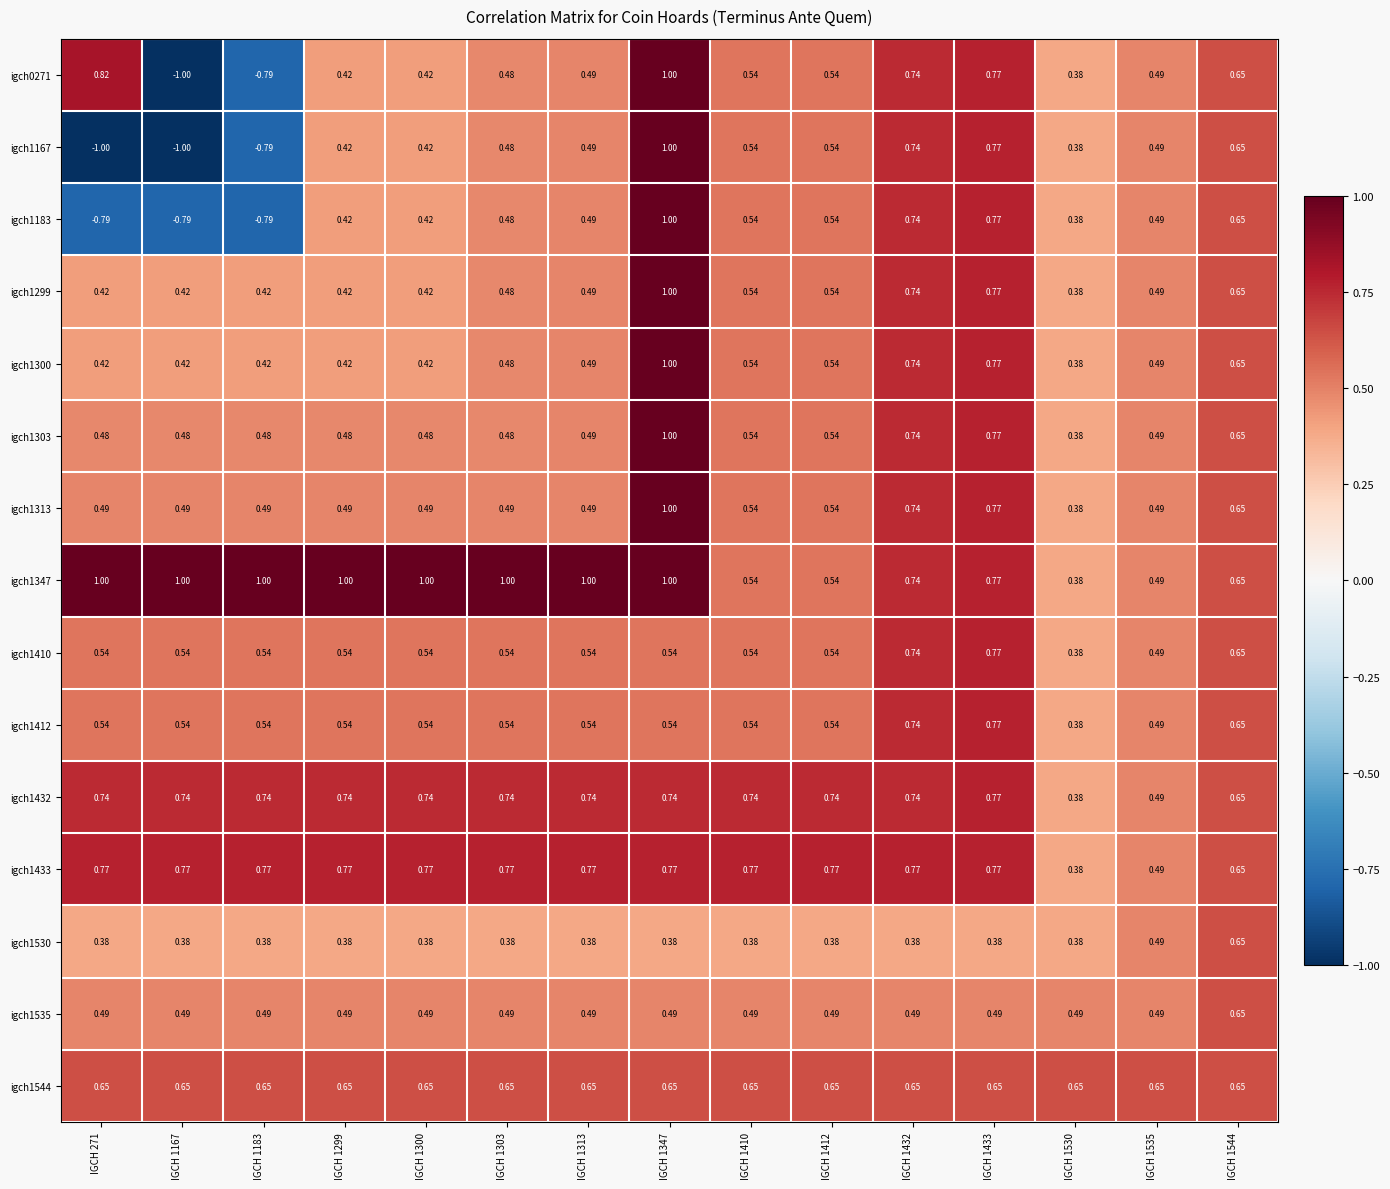

Count the number of categories in the chart.

15